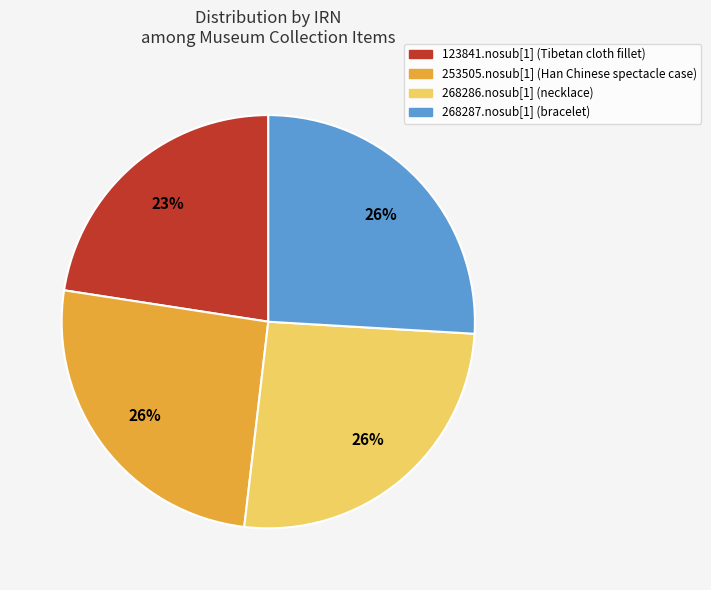

To the nearest percent, what is the difference between the 123841.nosub[1] (Tibetan cloth fillet) and 253505.nosub[1] (Han Chinese spectacle case) slice percentages?

3%